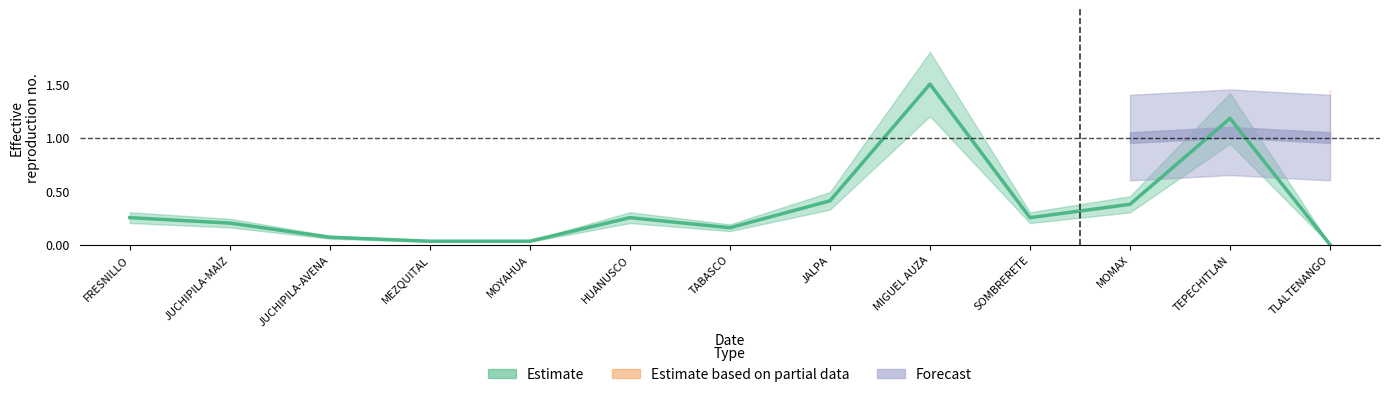

Which has a higher value, FRESNILLO or TEPECHITLAN?

TEPECHITLAN